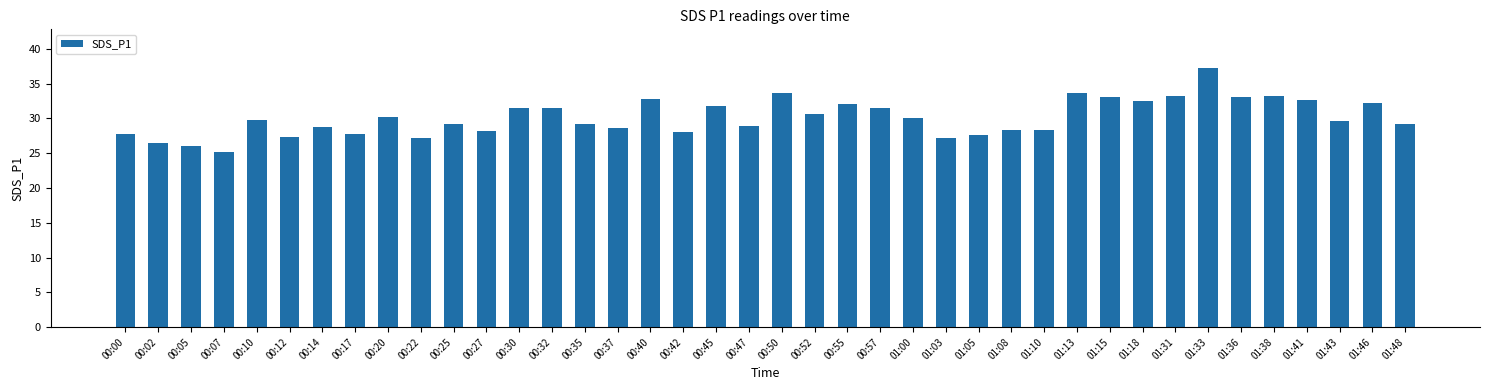

What value does the data have at 00:12?

27.4